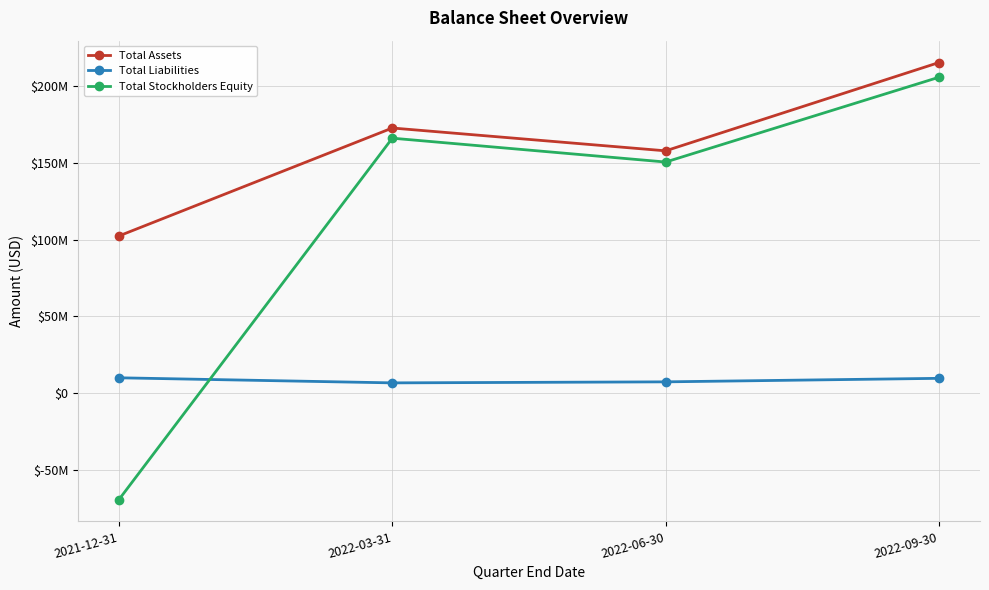

What is the label of the 4th point from the right?

2021-12-31